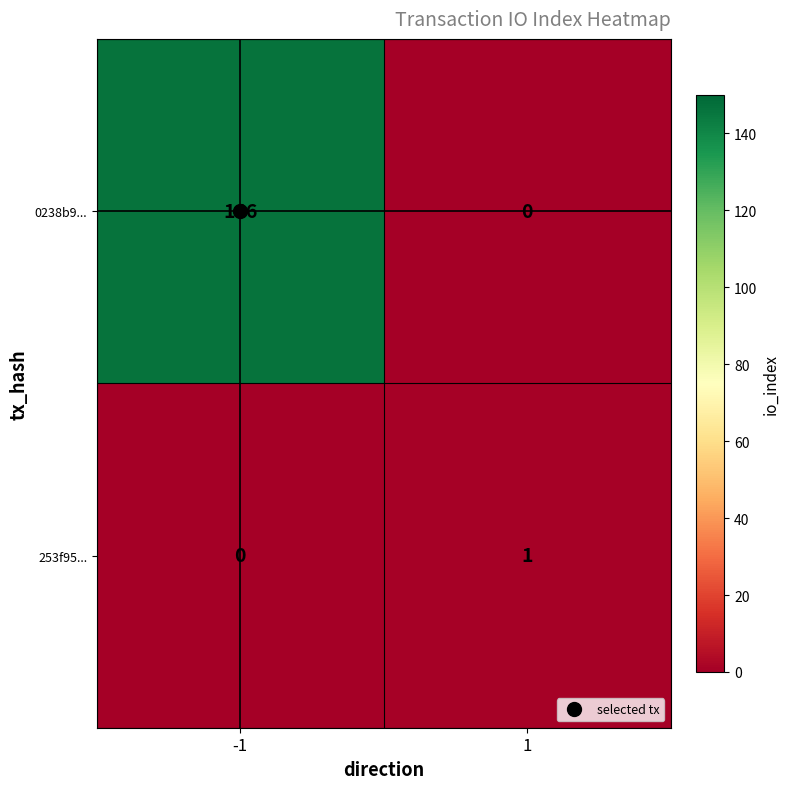

What is the average value of the 0238b9... series?

73